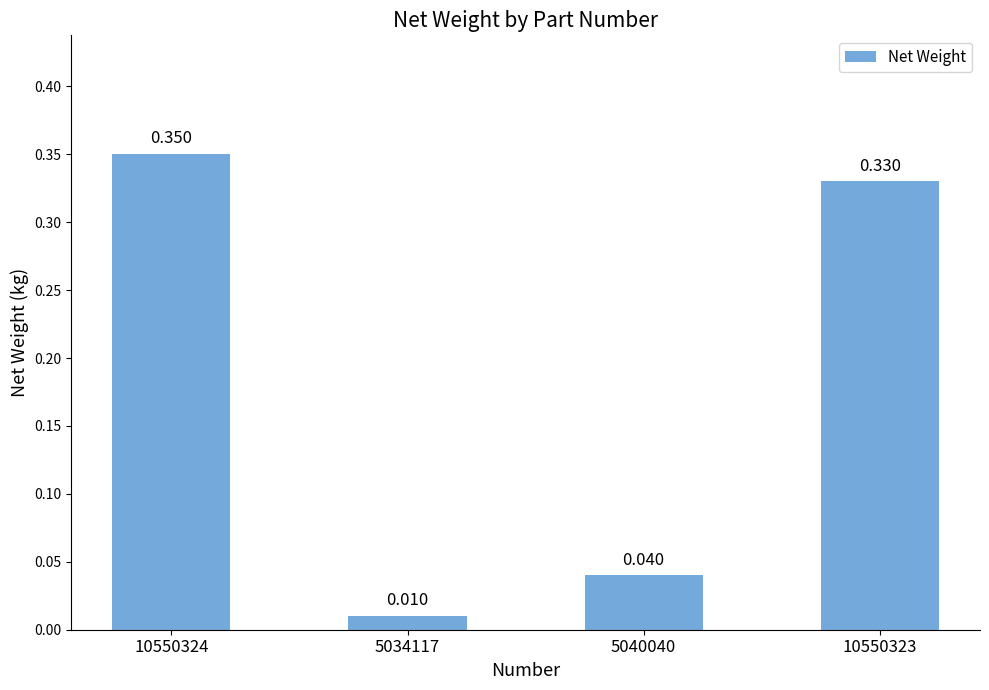

What is the sum of all values?

0.7